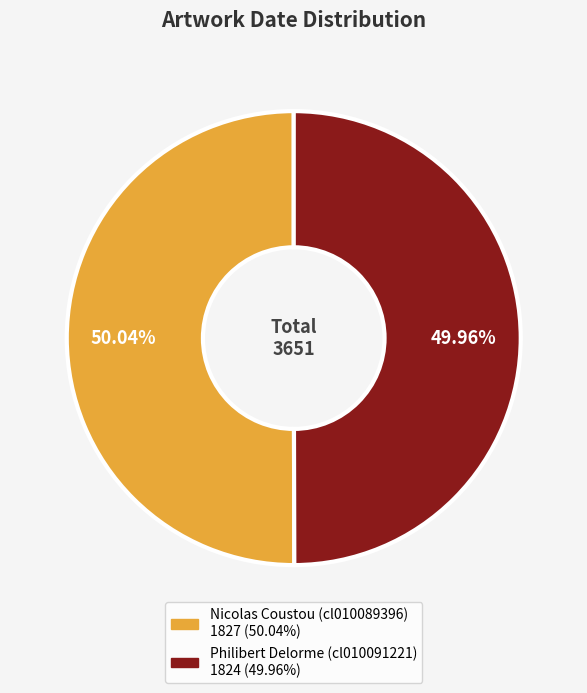

What percentage is the Philibert Delorme (cl010091221) slice, to the nearest percent?

50%